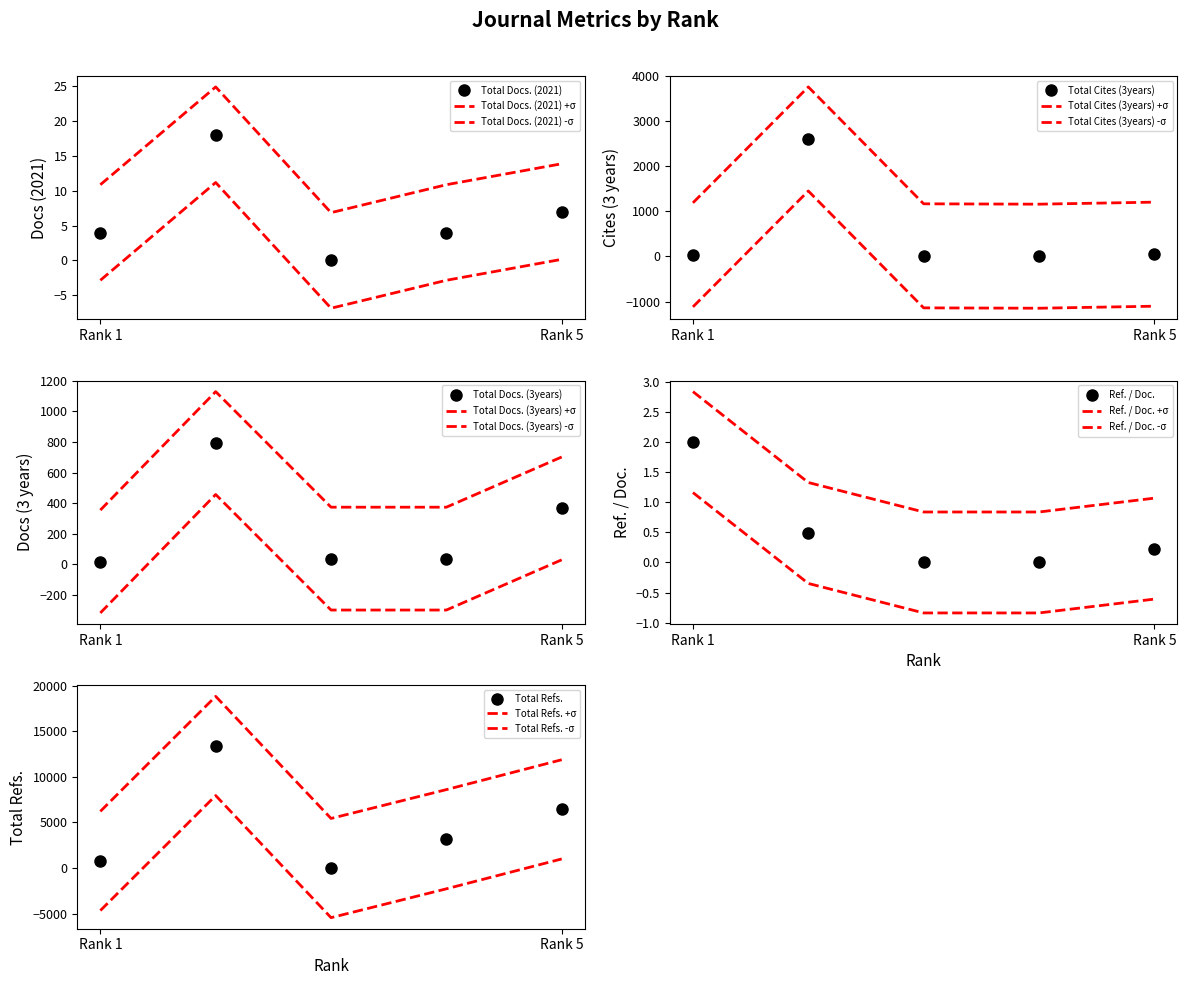

At how many categories does at least one series exceed 2939?

3